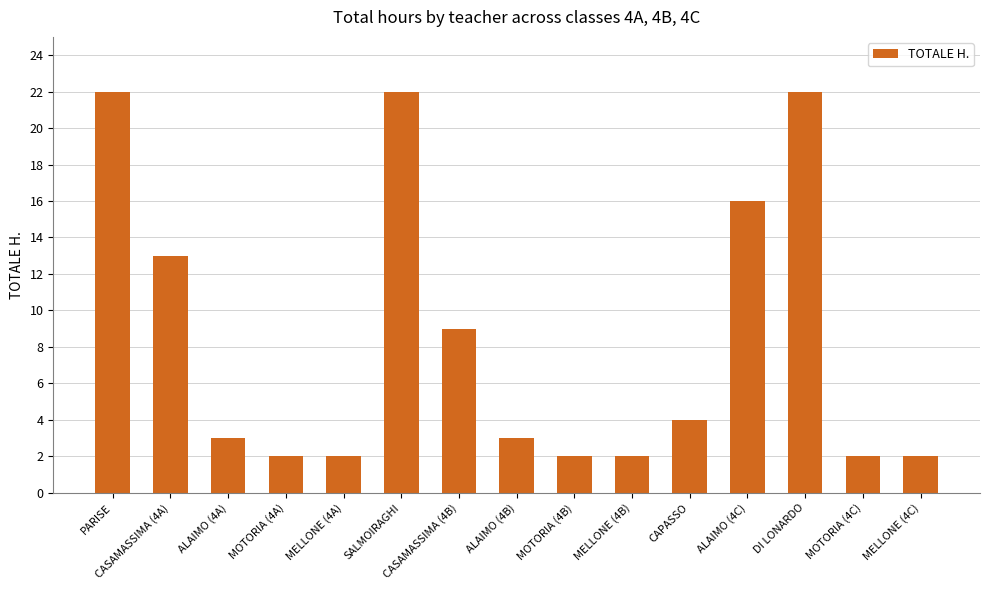

Are the bars horizontal?

No